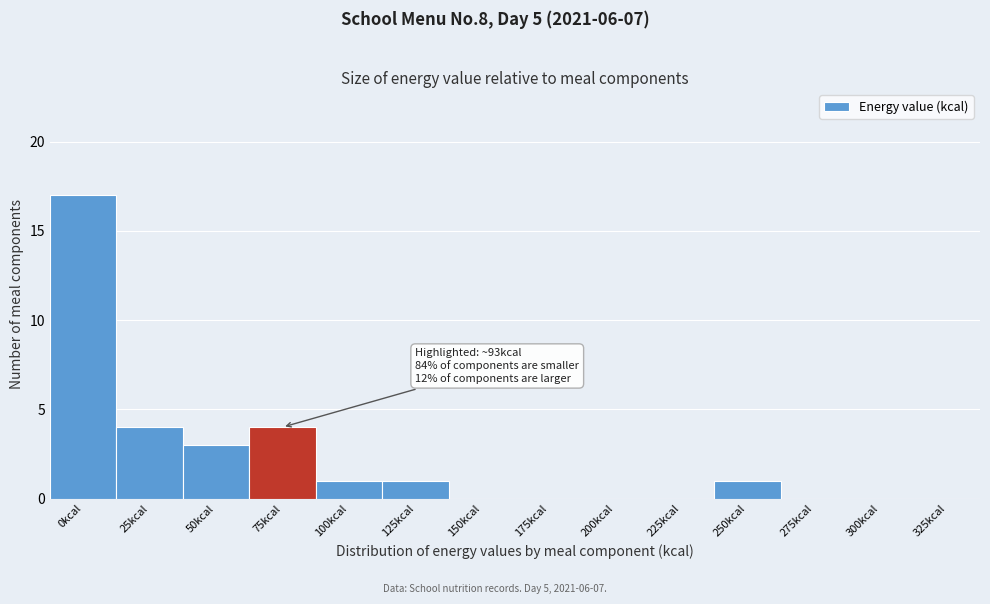

Reading right to left, extract all data points from this chart.

325kcal=0	300kcal=0	275kcal=0	250kcal=1	225kcal=0	200kcal=0	175kcal=0	150kcal=0	125kcal=1	100kcal=1	75kcal=4	50kcal=3	25kcal=4	0kcal=17